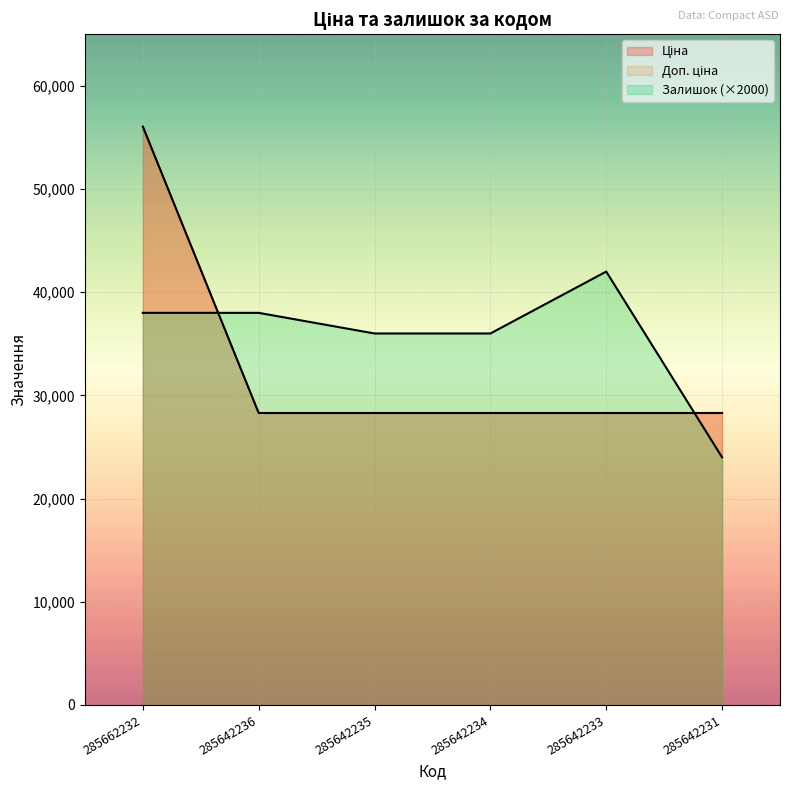

What is the value of the Ціна point at the 2nd from the left?

28293.9